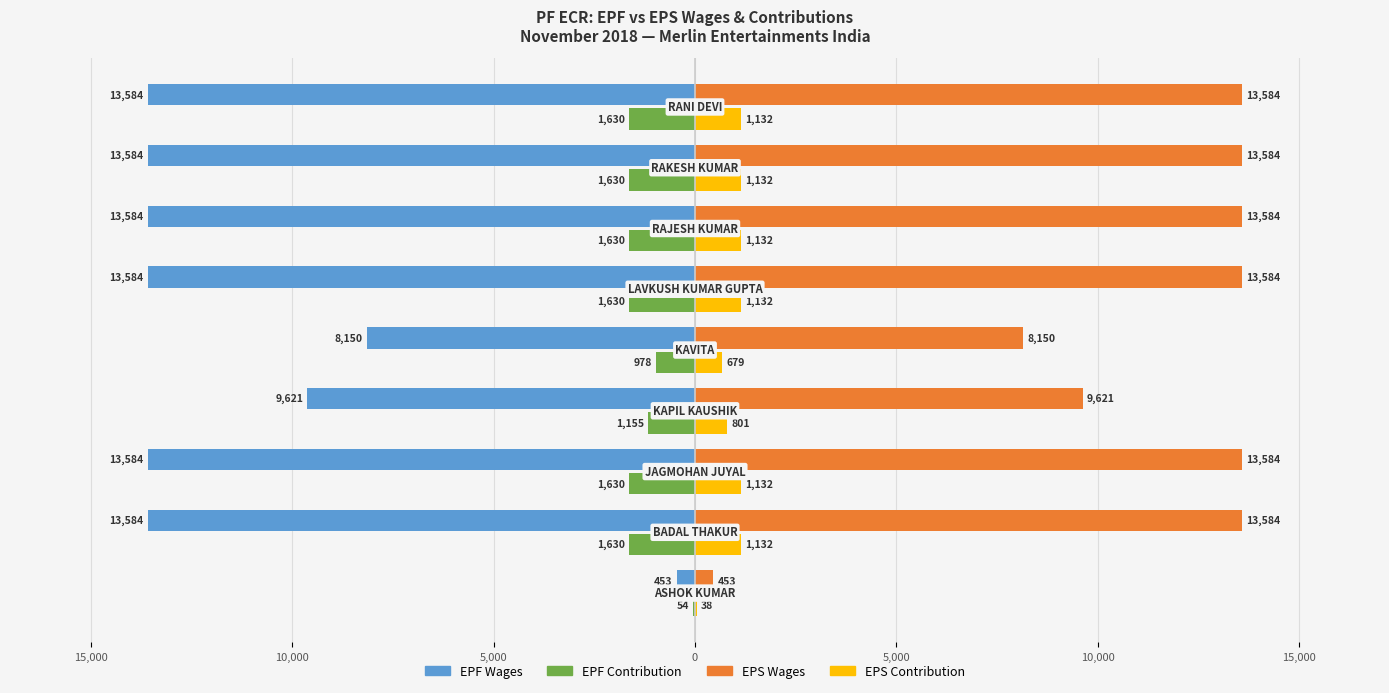

What are all the series names shown in the legend?

EPF Wages, EPF Contribution, EPS Wages, EPS Contribution